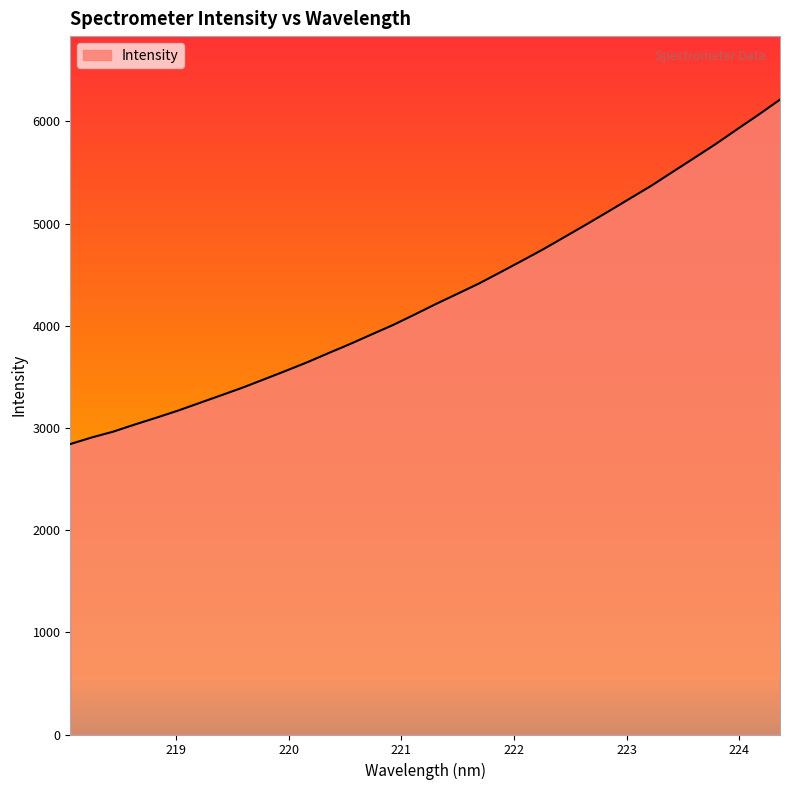

What is the minimum value shown in the chart?

2843.0